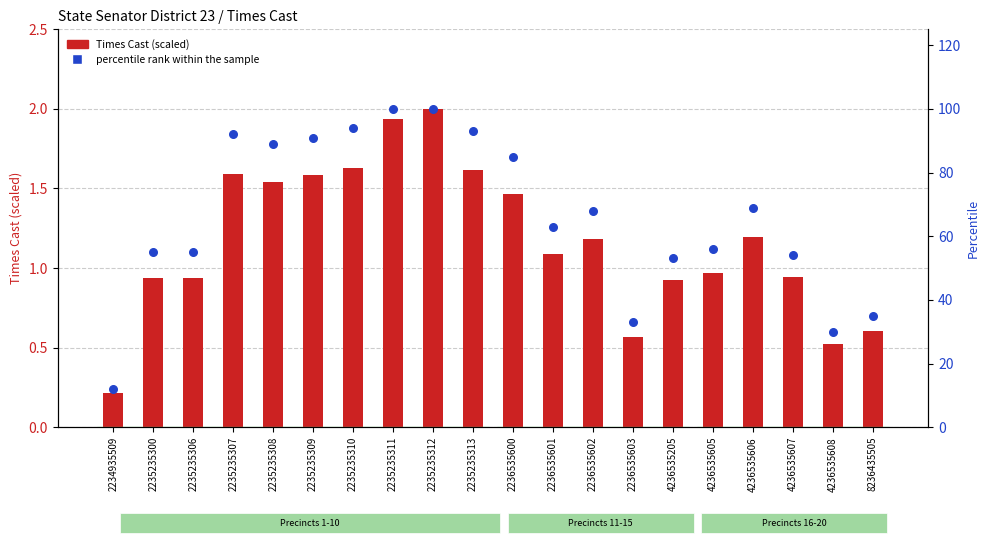

At which category is the sum across all series the highest?

2235235312